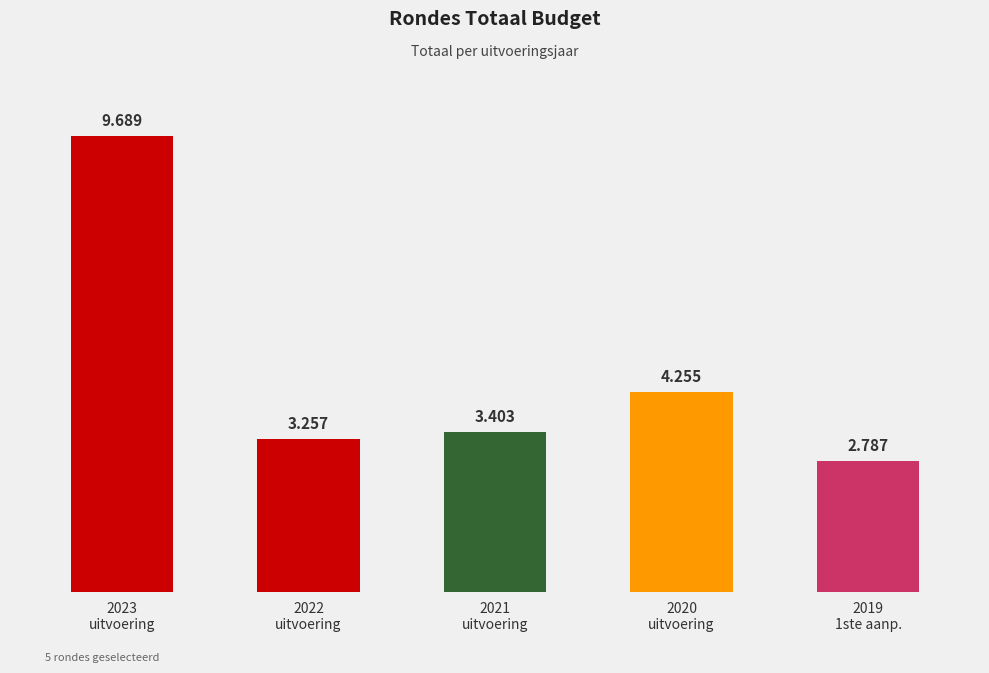

At which label does the data first exceed 3403?

2023
uitvoering